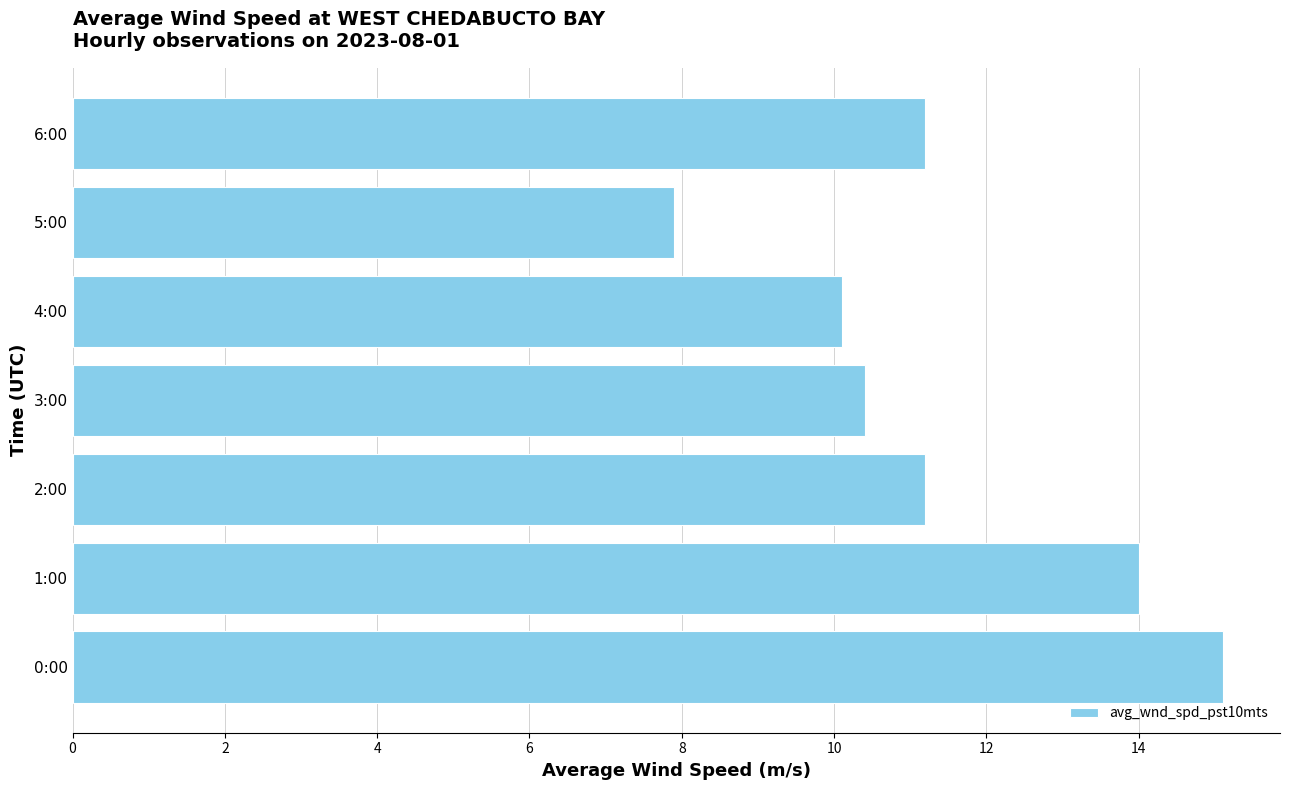

What value does the data have at 1:00?

14.0